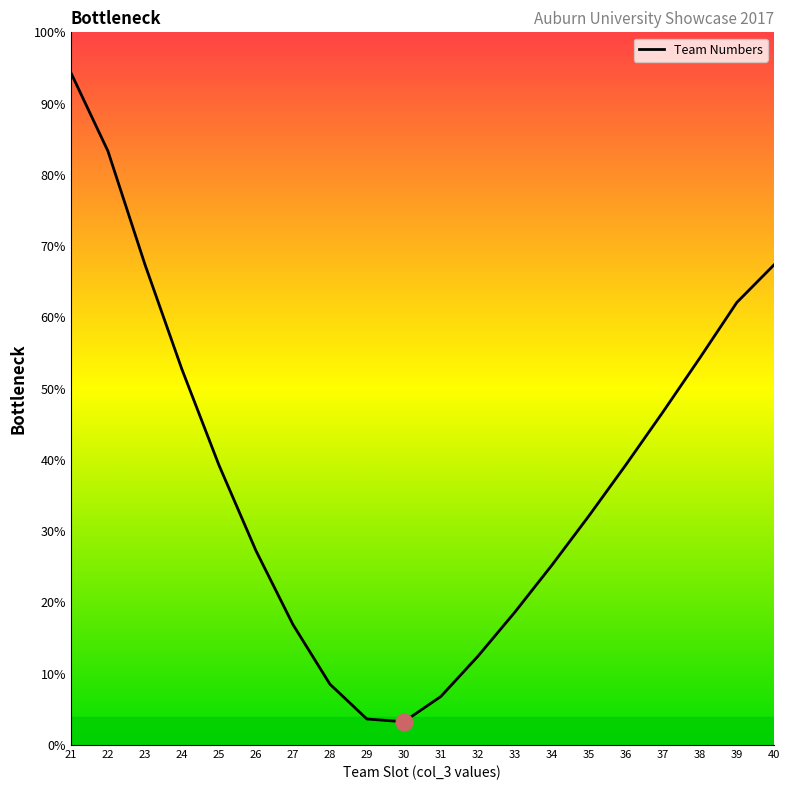

Which category has the highest value across all series?

21